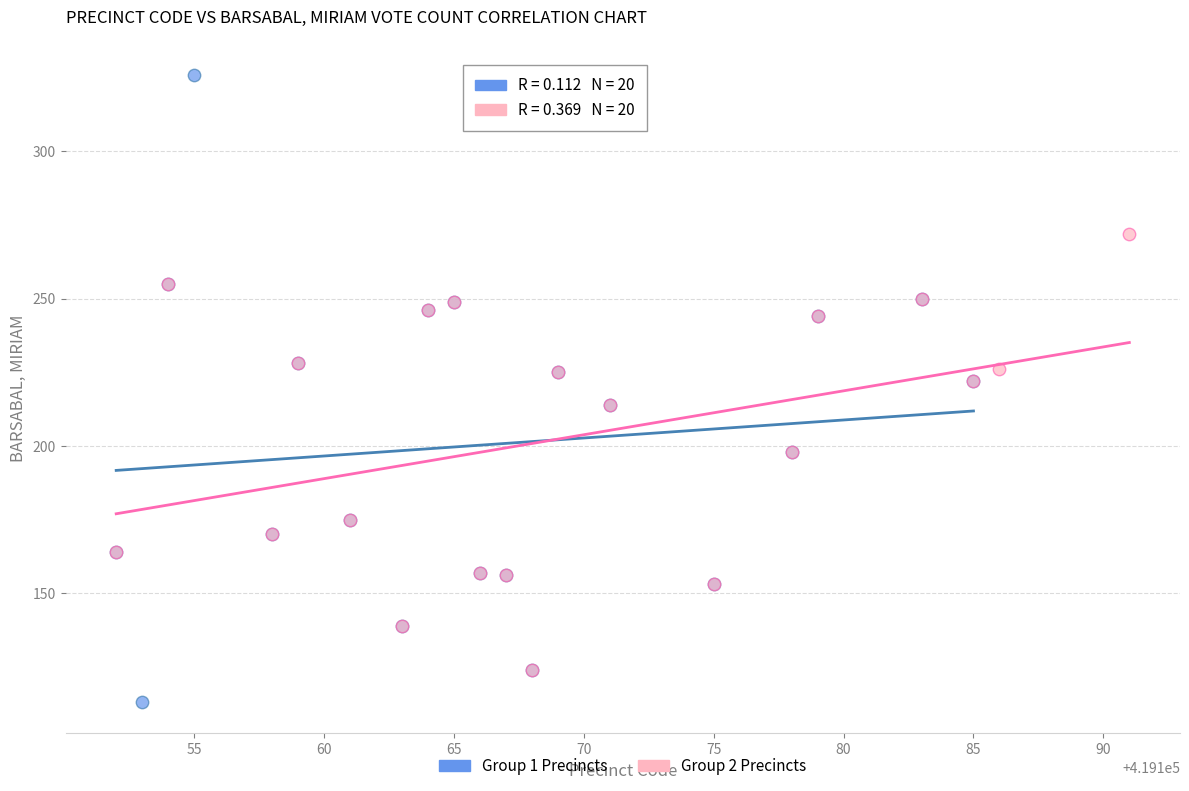

Which series contains the lowest Y value?

Group 1 Precincts